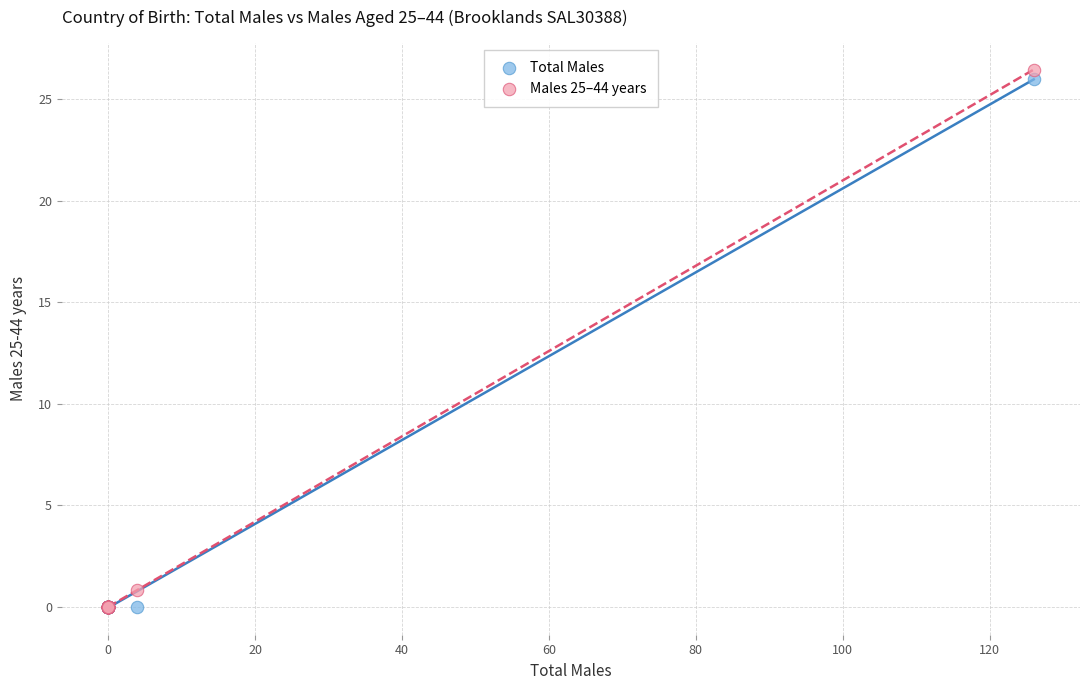

Which series has the largest Y range (max minus min)?

Males 25–44 years